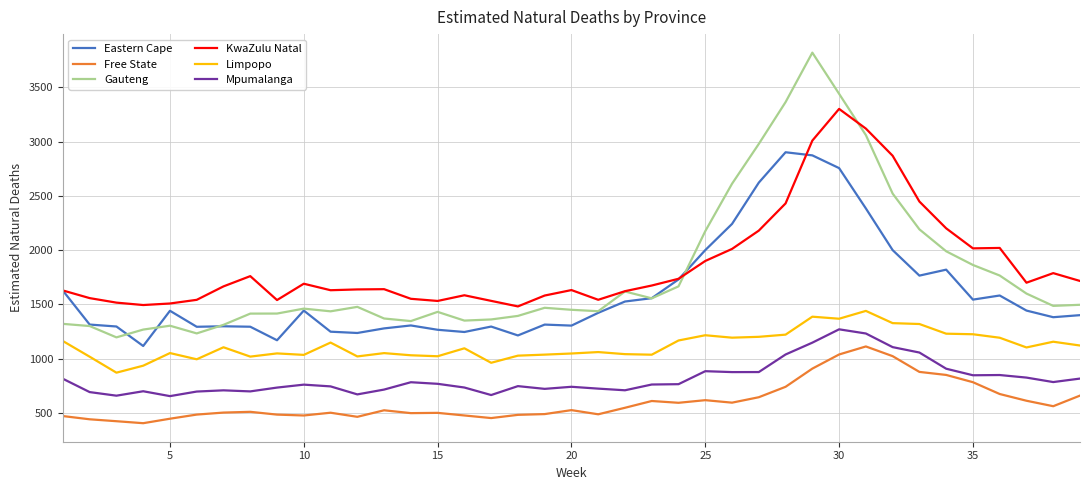

What is the lowest value of the Free State series?

404.3